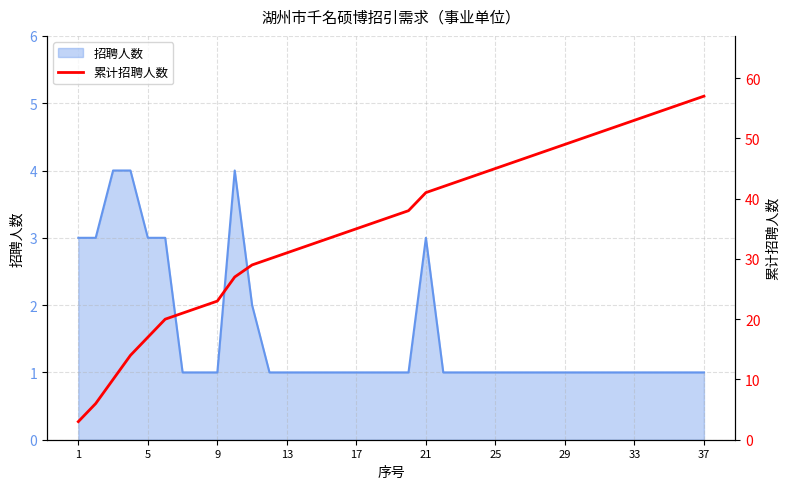

At which label is the value closest to 30?

11